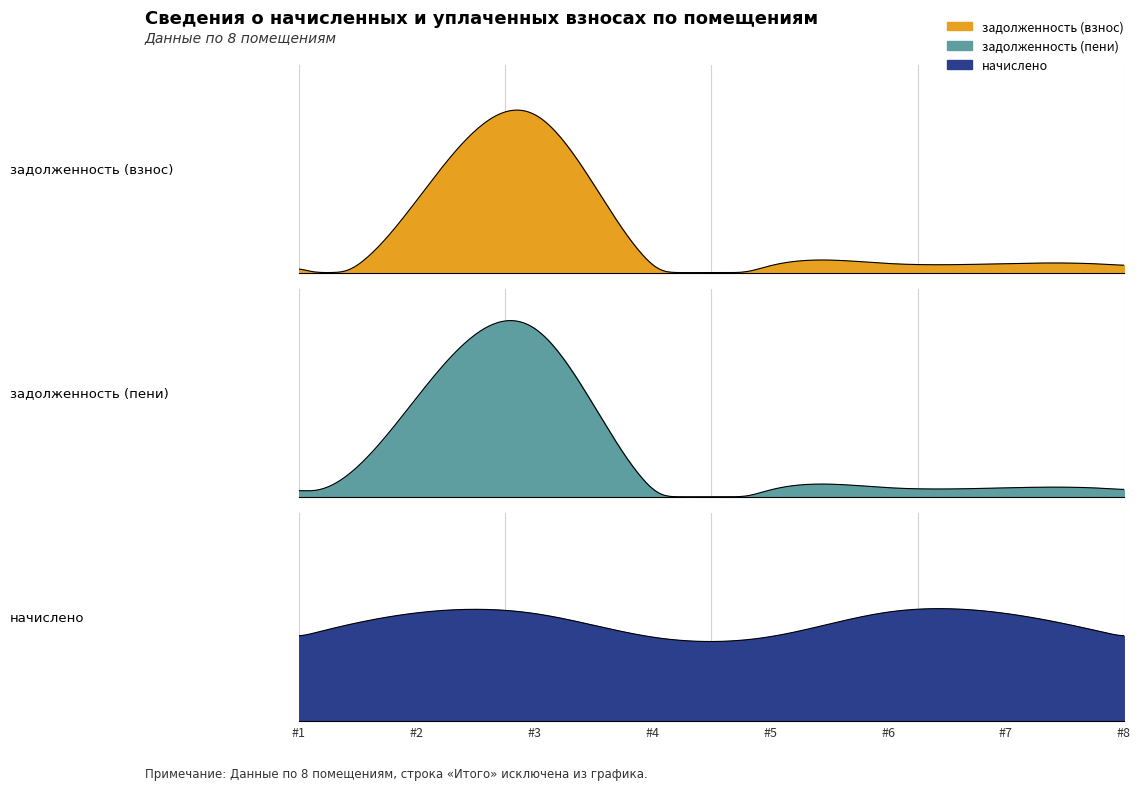

Which series has the largest range (max minus min)?

задолженность (пени)